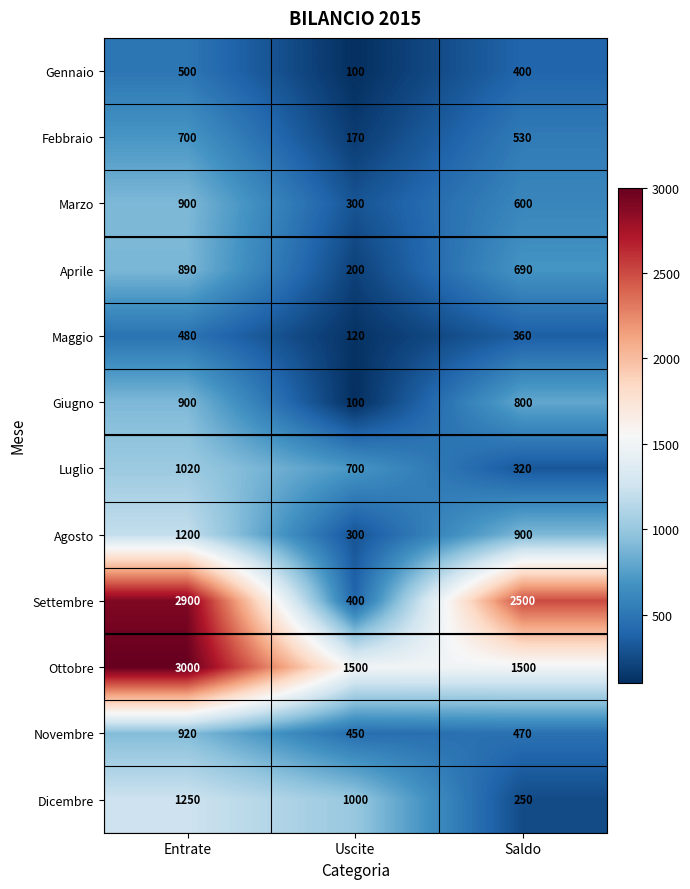

What is the difference between the highest and lowest values at Uscite?

1400